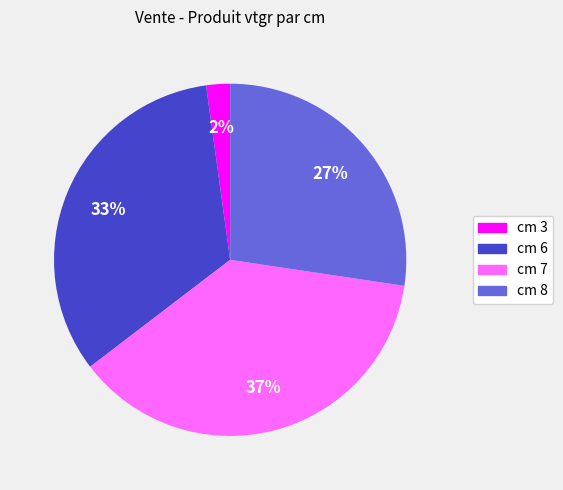

Is there a majority slice in this chart?

No